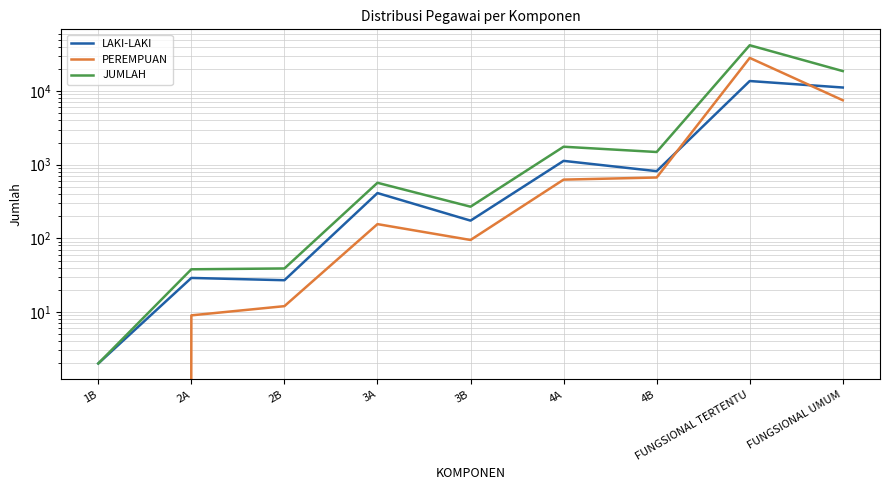

Reading right to left, list all the values displayed in this chart.

LAKI-LAKI: FUNGSIONAL UMUM=11169	FUNGSIONAL TERTENTU=13682	4B=817	4A=1127	3B=174	3A=412	2B=27	2A=29	1B=2
PEREMPUAN: FUNGSIONAL UMUM=7503	FUNGSIONAL TERTENTU=28198	4B=670	4A=627	3B=95	3A=156	2B=12	2A=9	1B=0
JUMLAH: FUNGSIONAL UMUM=18672	FUNGSIONAL TERTENTU=41880	4B=1487	4A=1754	3B=269	3A=568	2B=39	2A=38	1B=2